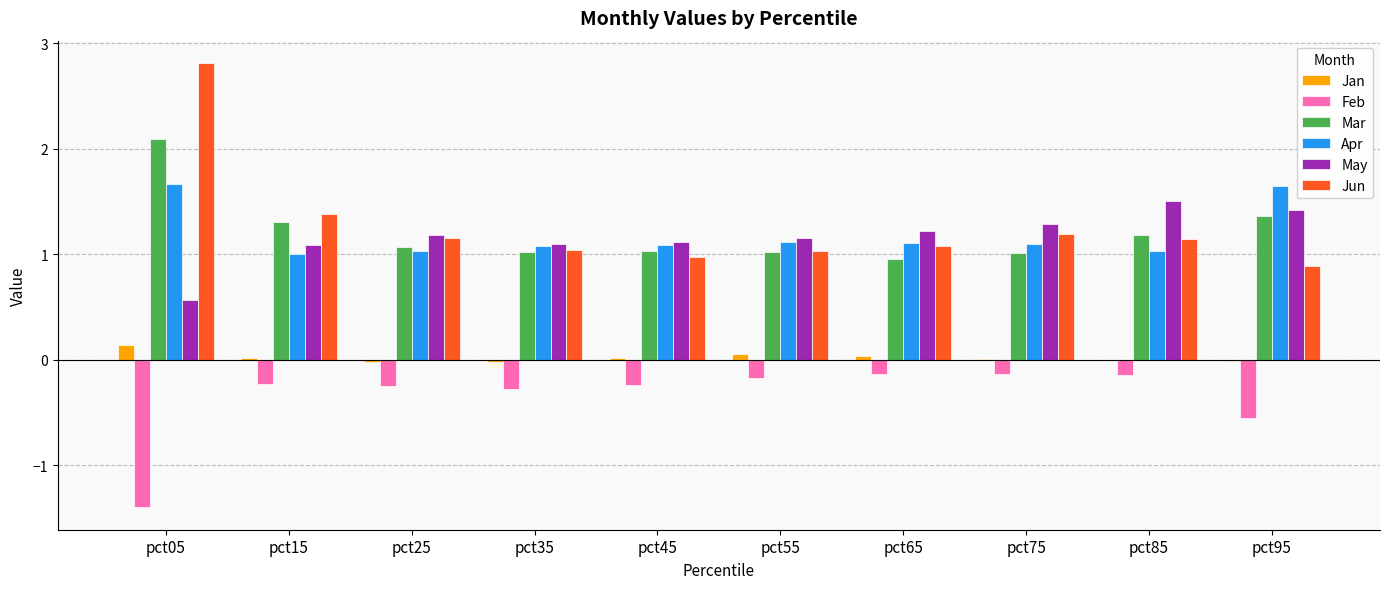

Is the value of Feb at pct15 greater than the value of Apr at pct85?

No